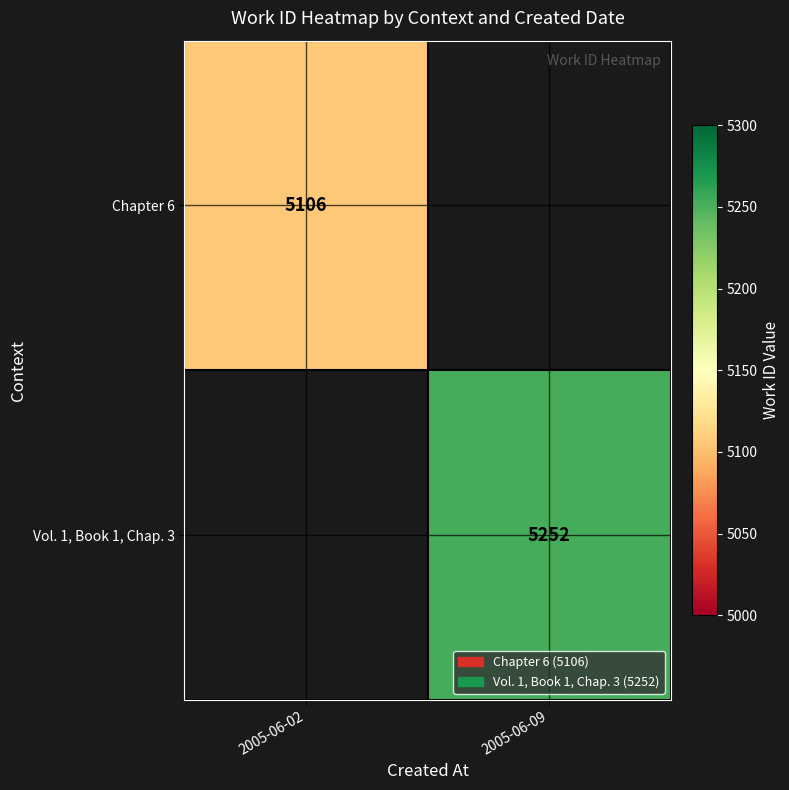

Count the number of data series in this chart.

2